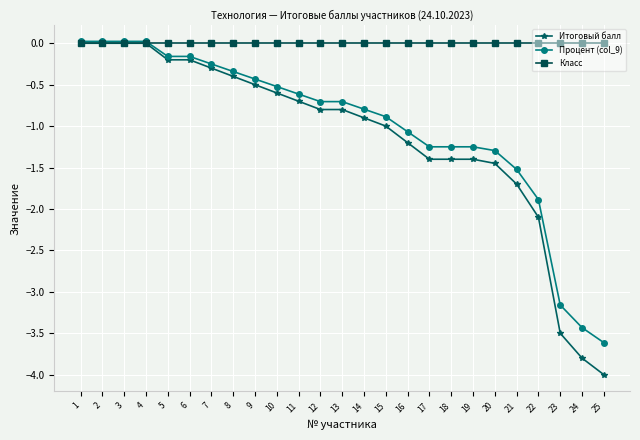

What is the minimum value shown in the chart?

-4.0